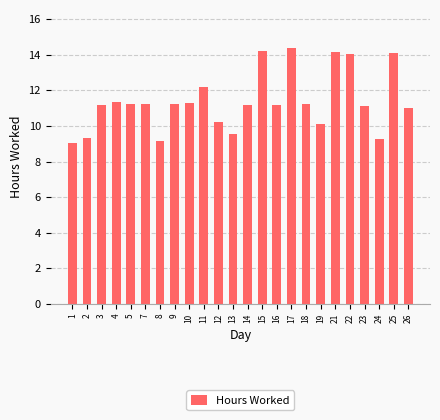

Read the value at 15.

14.2